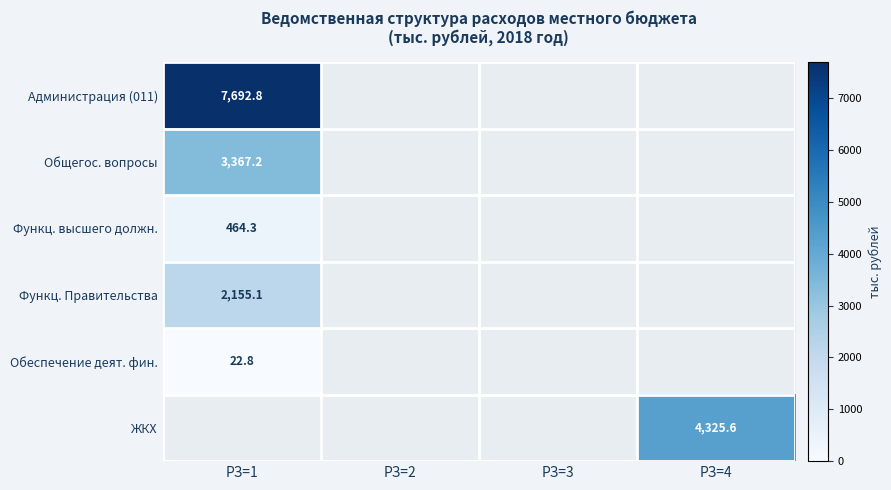

Is the value of Функц. высшего должн. at РЗ=1 greater than the value of Обеспечение деят. фин. at РЗ=1?

Yes